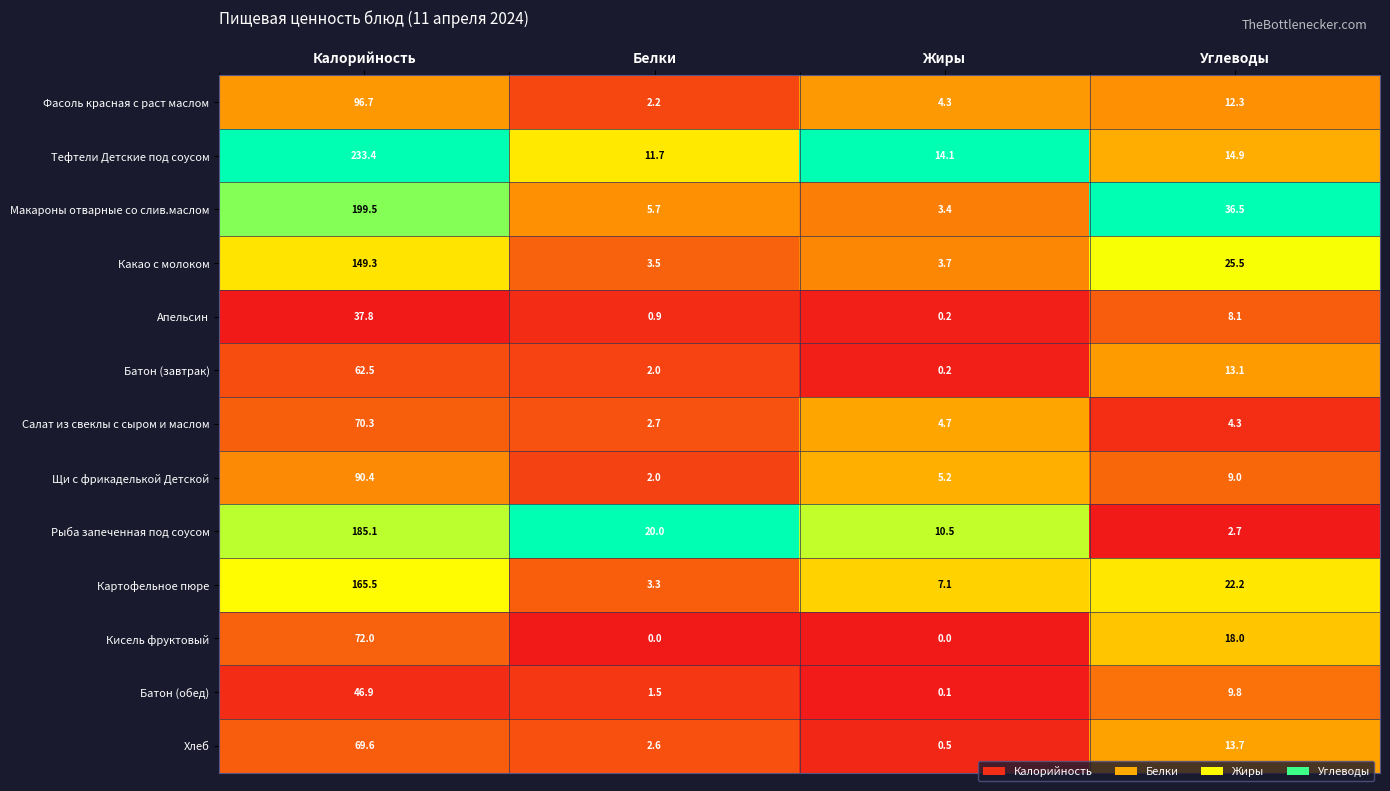

Which series changed the most between Калорийность and Жиры?

Тефтели Детские под соусом